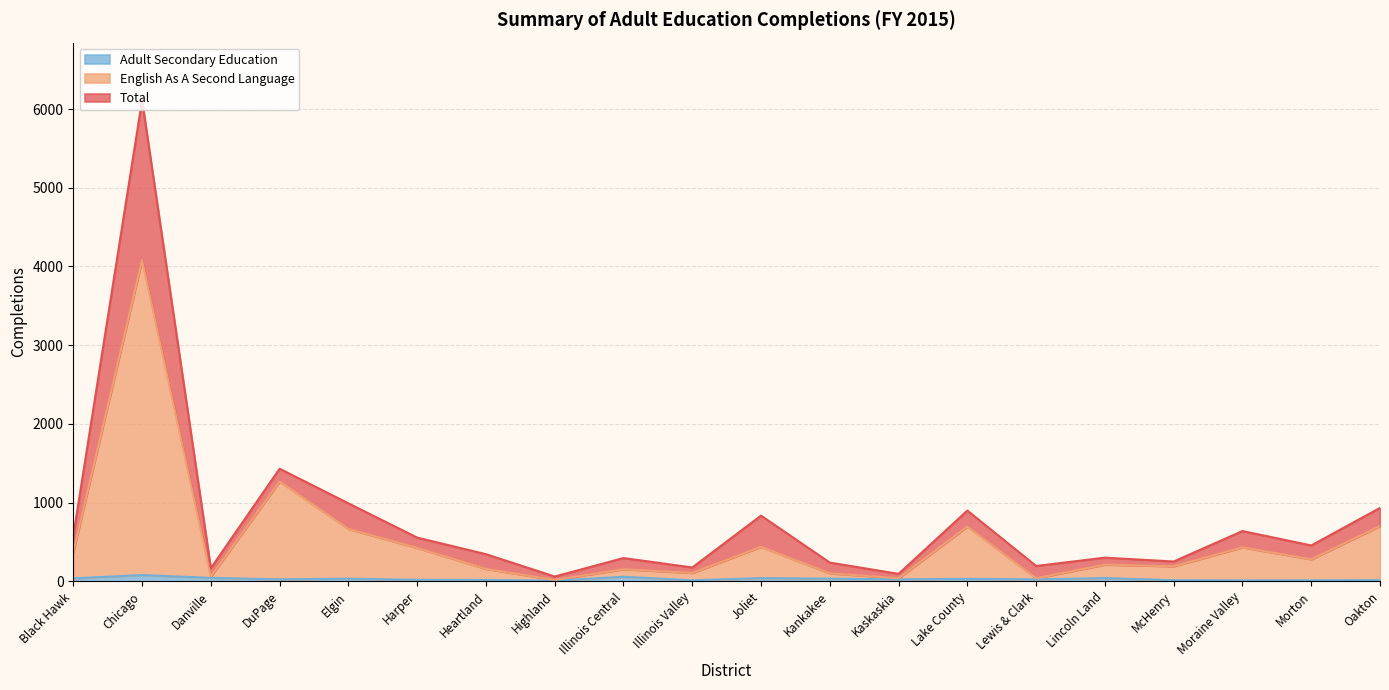

How many values in the English As A Second Language series exceed 279?

9